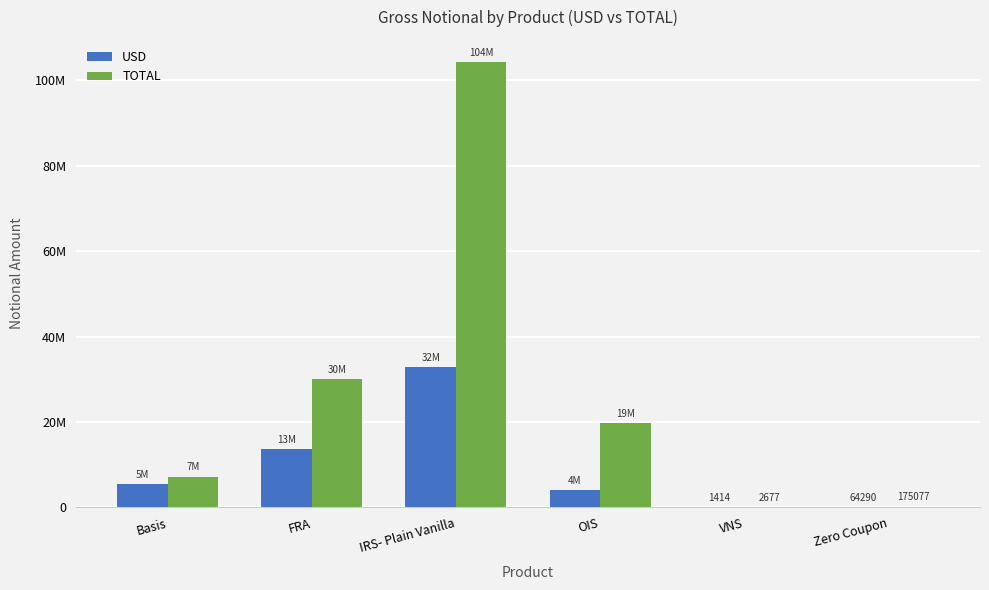

Are the bars horizontal?

No